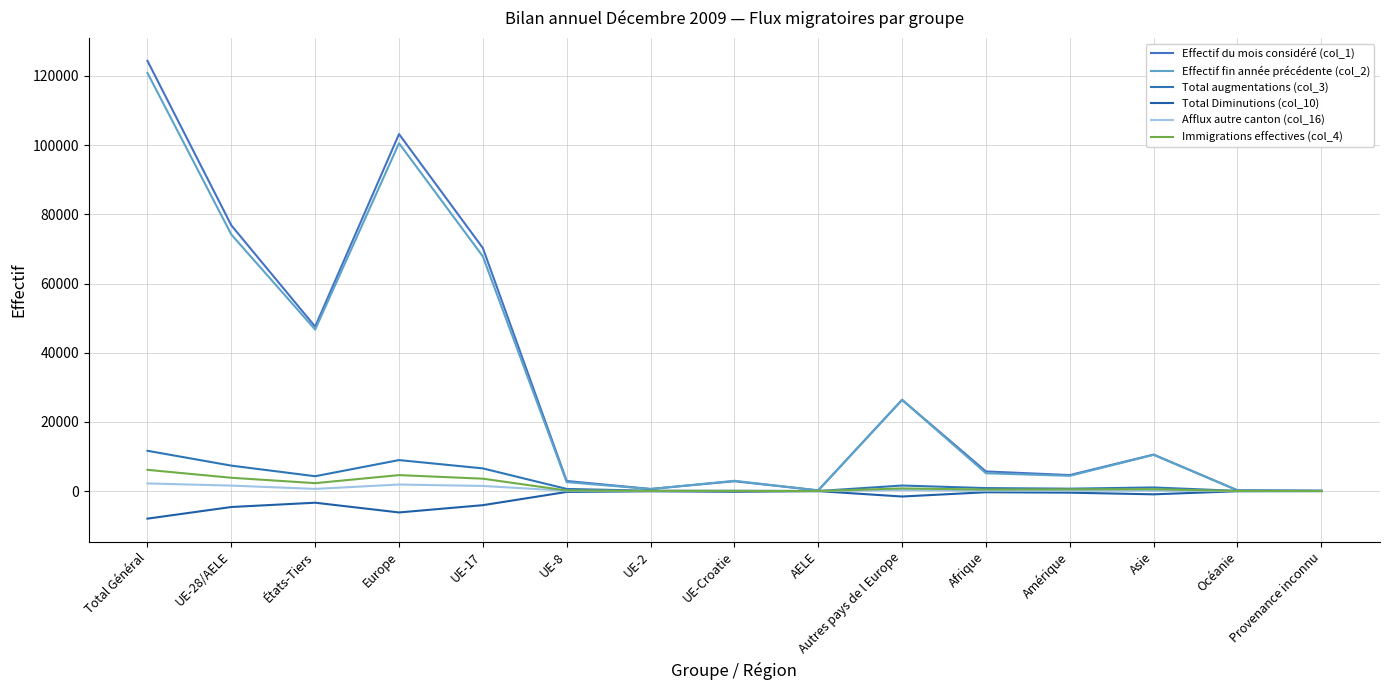

What is the total value across all series at Europe?

213029